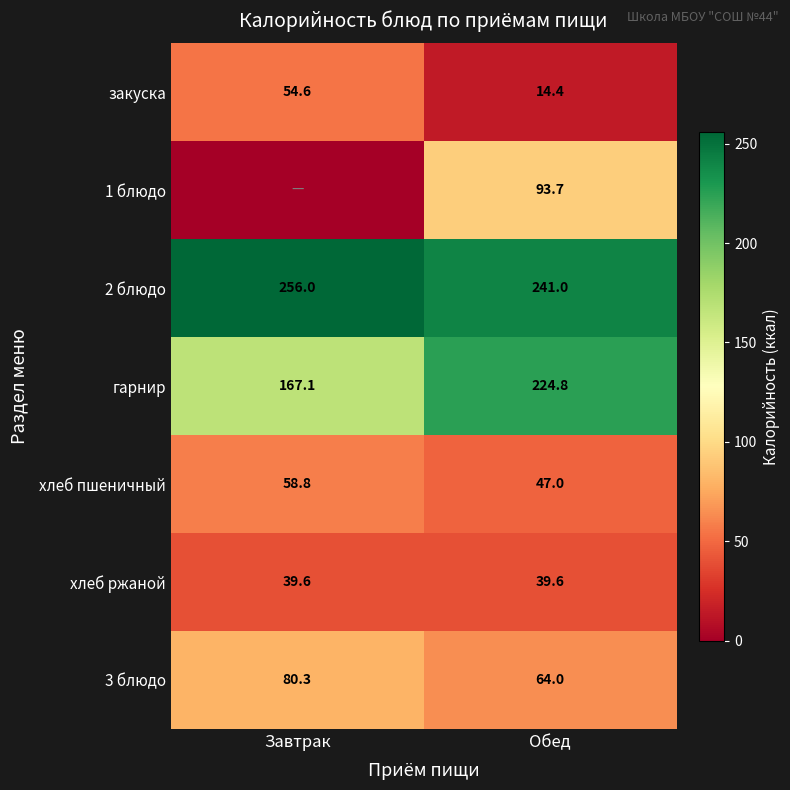

What is the sum of all гарнир values?

391.9